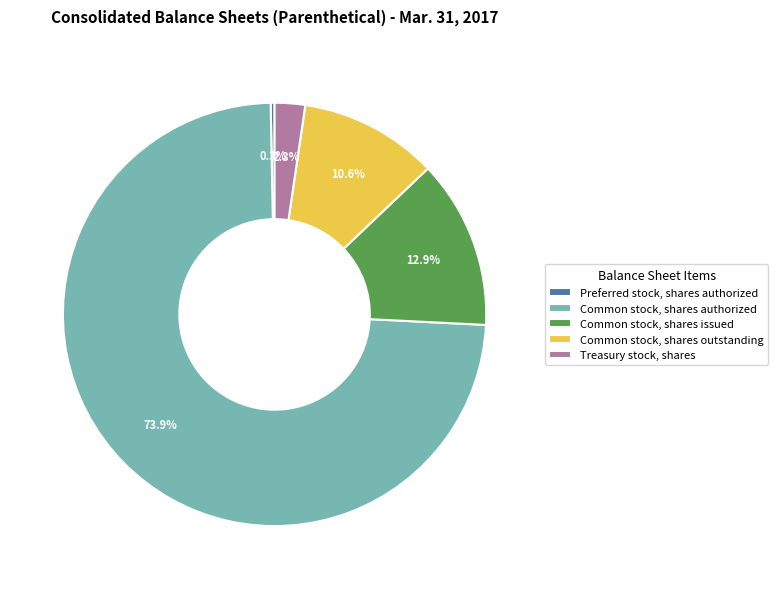

Rank the categories by value from lowest to highest.

Preferred stock, shares authorized, Treasury stock, shares, Common stock, shares outstanding, Common stock, shares issued, Common stock, shares authorized